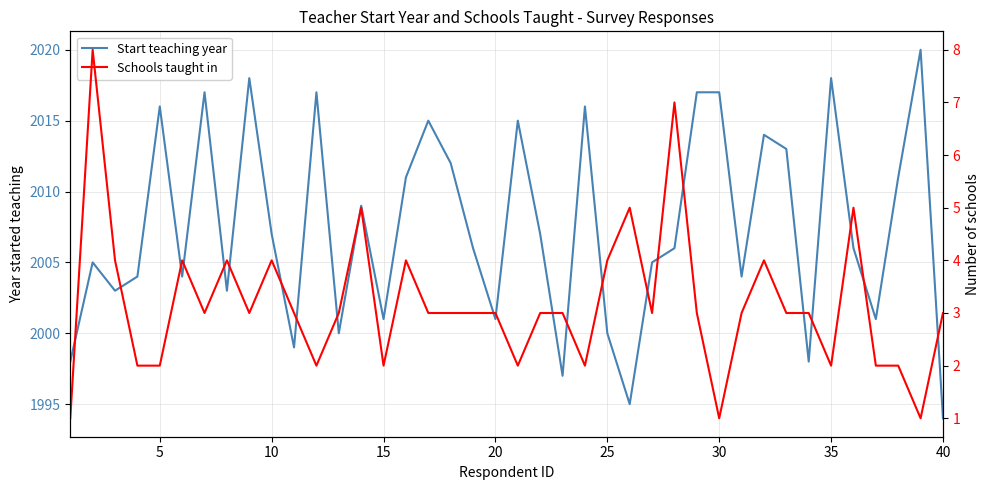

Rank the series by their maximum value, from highest to lowest.

Start teaching year, Schools taught in